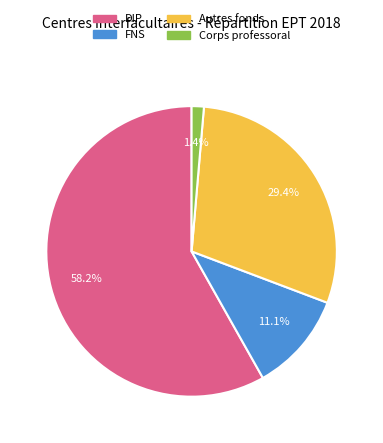

Which has a higher value, Autres fonds or DIP?

DIP